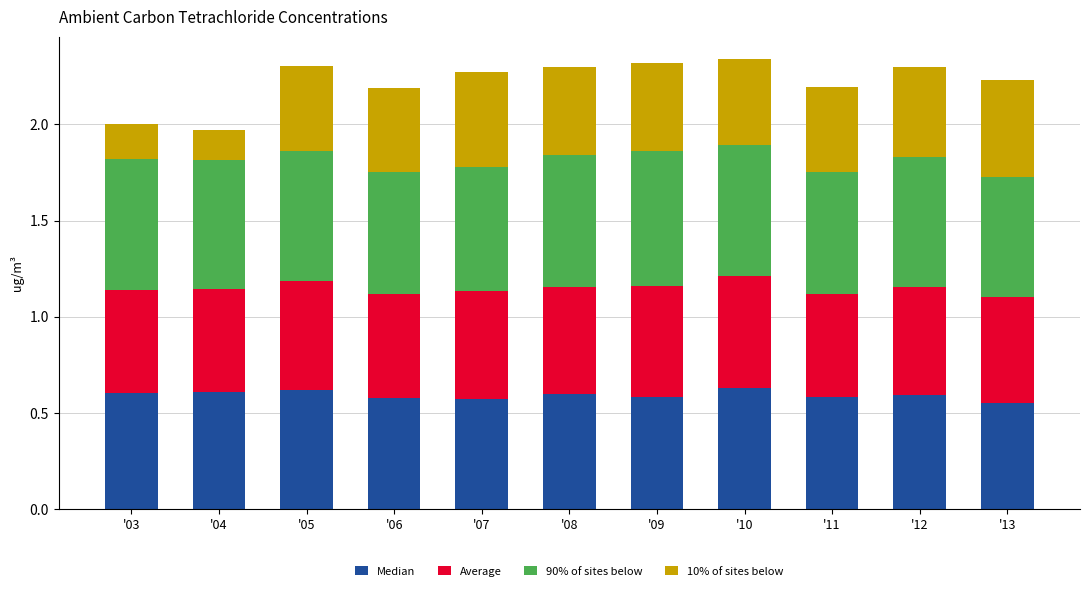

What is the total value across all series at '09?

2.3